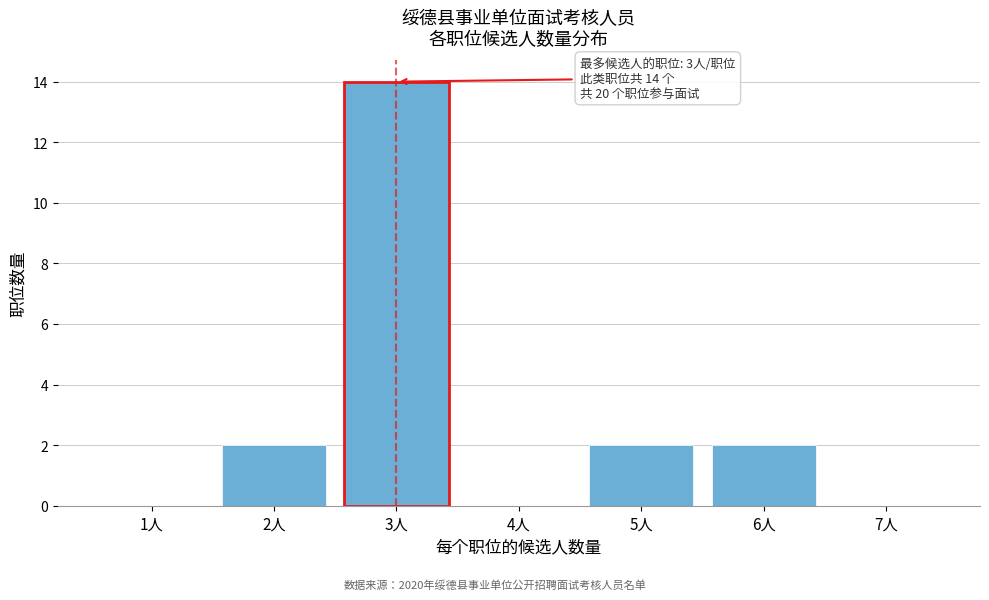

Reading left to right, transcribe all the data shown in this chart.

1人=0	2人=2	3人=14	4人=0	5人=2	6人=2	7人=0